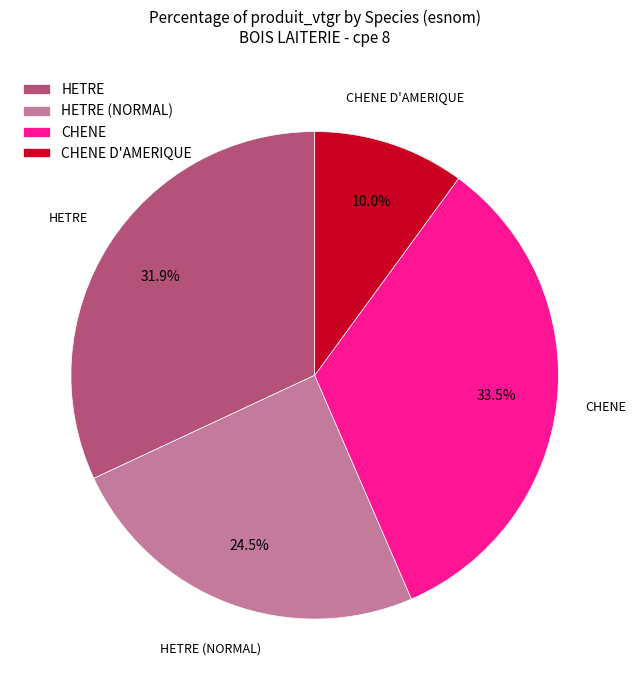

Which has a higher value, CHENE D'AMERIQUE or CHENE?

CHENE